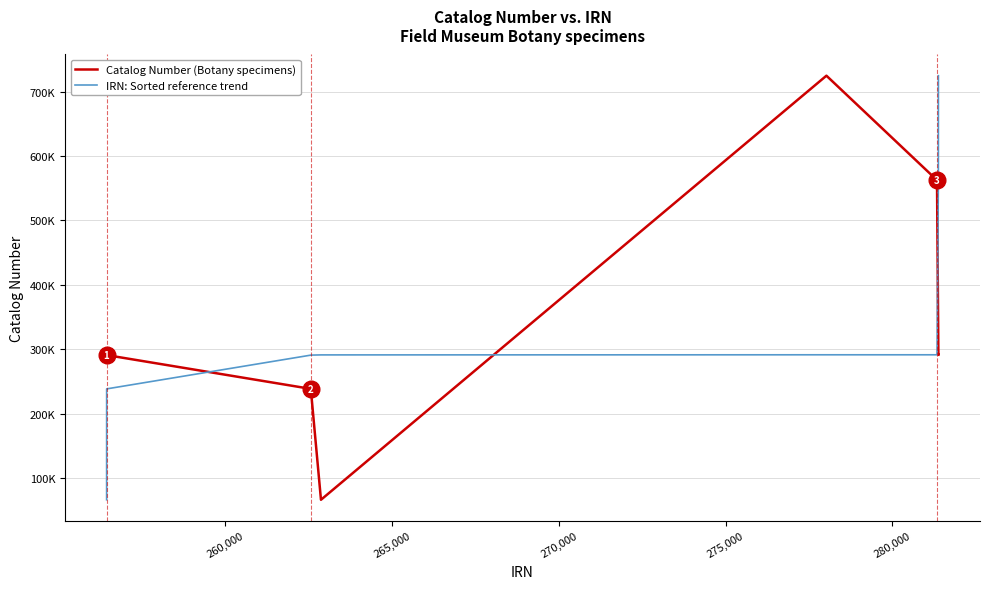

What is the value of the IRN: Sorted reference trend point at the 8th from the left?

291341